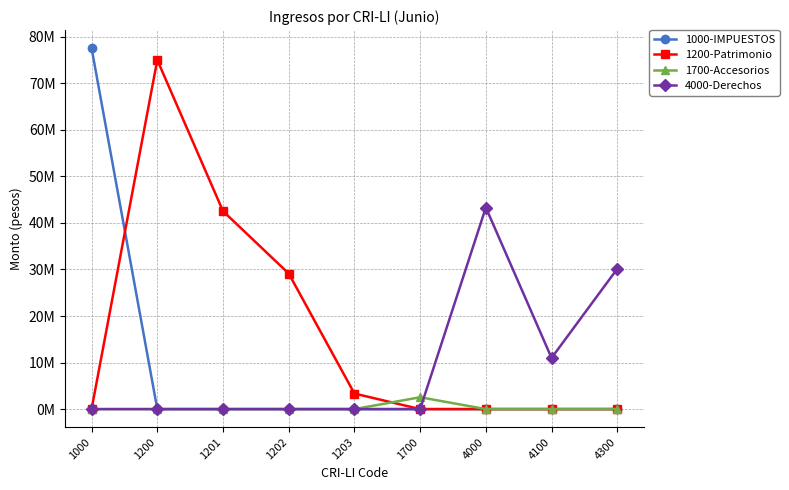

Reading right to left, list all the values displayed in this chart.

1000-IMPUESTOS: 4300=0	4100=0	4000=0	1700=0	1203=0	1202=0	1201=0	1200=0	1000=77564693
1200-Patrimonio: 4300=0	4100=0	4000=0	1700=0	1203=3343464	1202=29132027	1201=42543177	1200=75018668	1000=0
1700-Accesorios: 4300=0	4100=0	4000=0	1700=2546025	1203=0	1202=0	1201=0	1200=0	1000=0
4000-Derechos: 4300=30149412	4100=10994238	4000=43315170	1700=0	1203=0	1202=0	1201=0	1200=0	1000=0